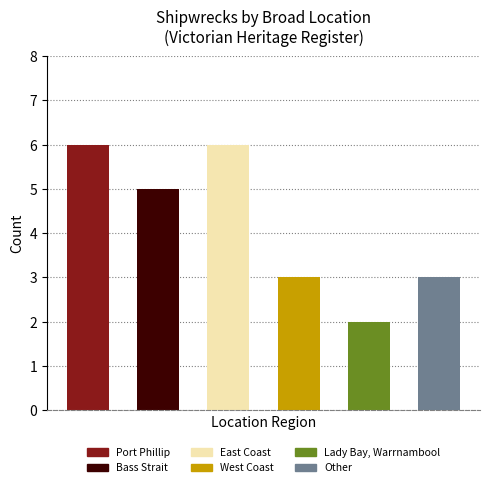

What is the greatest value displayed?

6